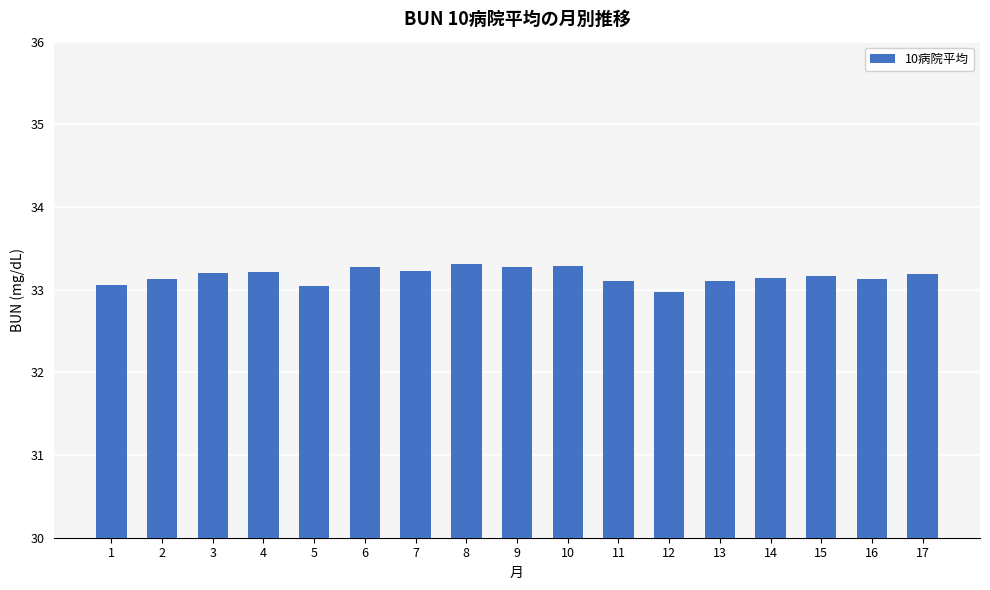

What is the value of the 1st bar from the left?

33.1